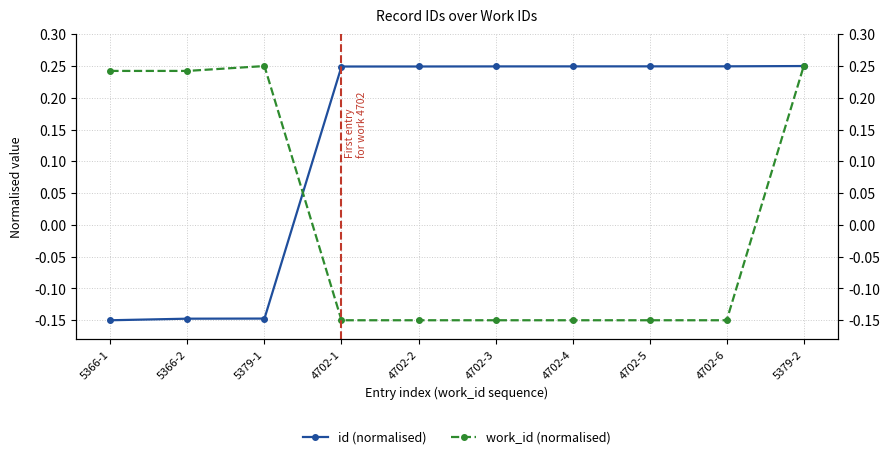

Which series has the widest spread of values?

id (normalised)